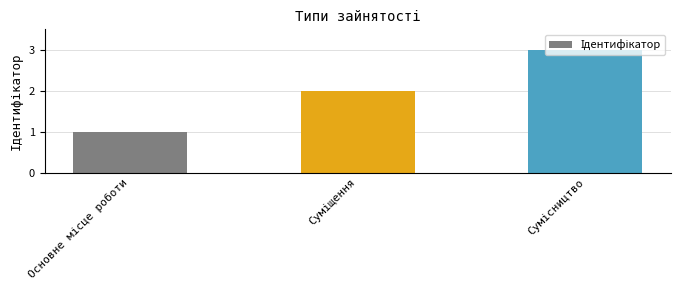

What is the sum of all values?

6